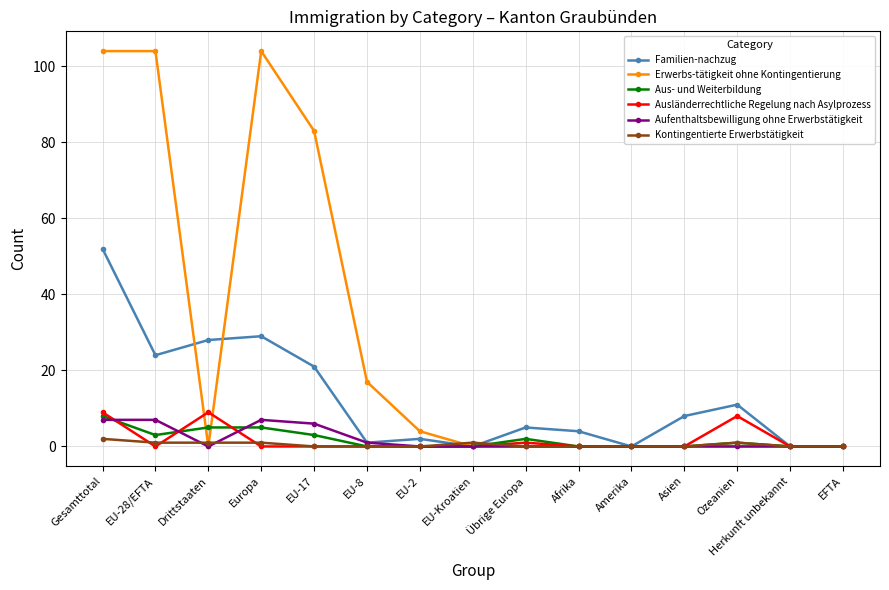

Count the number of data series in this chart.

6